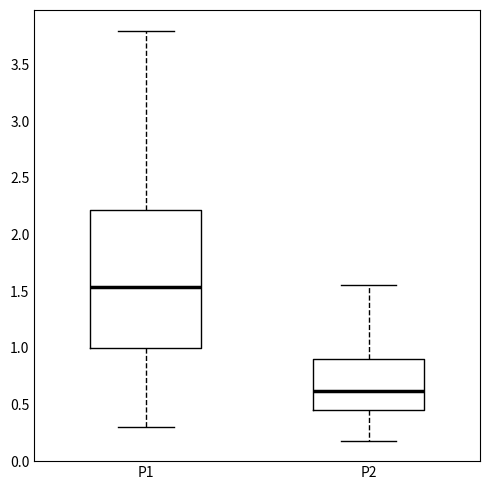

Reading left to right, read every box against the y-axis: the position of its median line, the range the box covers, and the ends of its whiskers. The values are not printed on the chart, so give them approximately, as read against the axis.

P1: median 1.55, box 1.00 to 2.20, whiskers 0.30 to 3.80
P2: median 0.60, box 0.45 to 0.90, whiskers 0.20 to 1.55